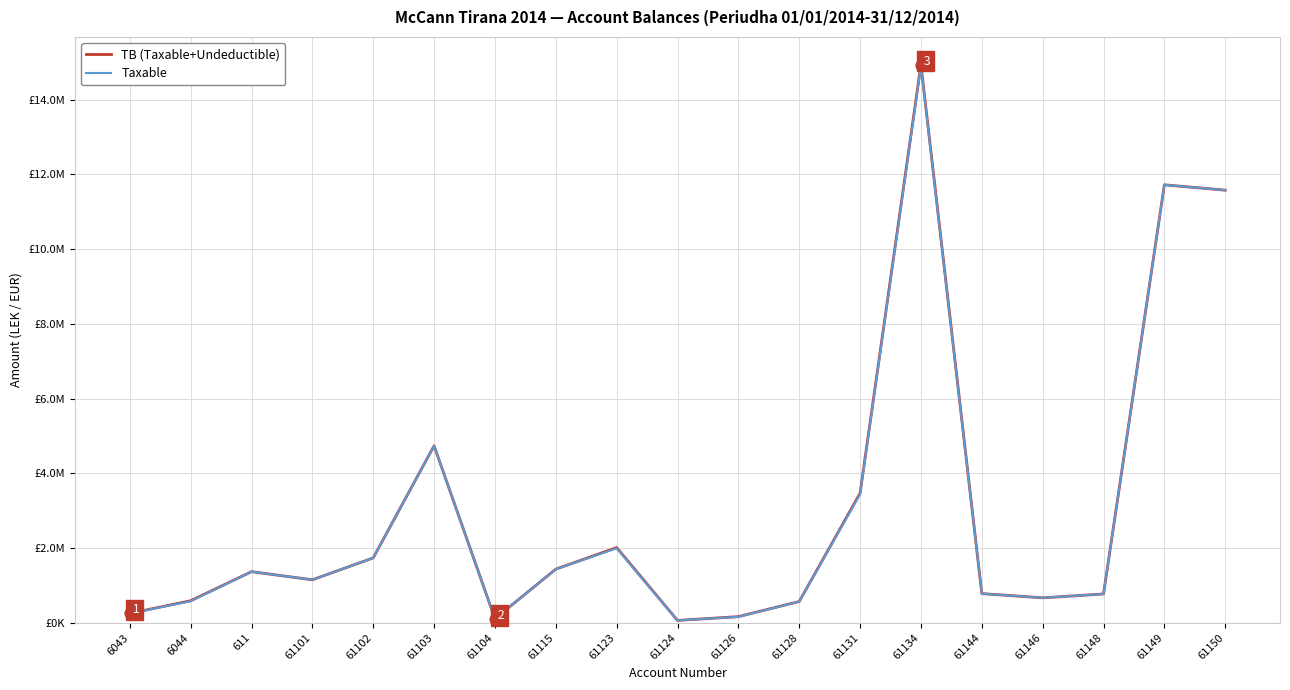

At which category is the sum across all series the highest?

61134